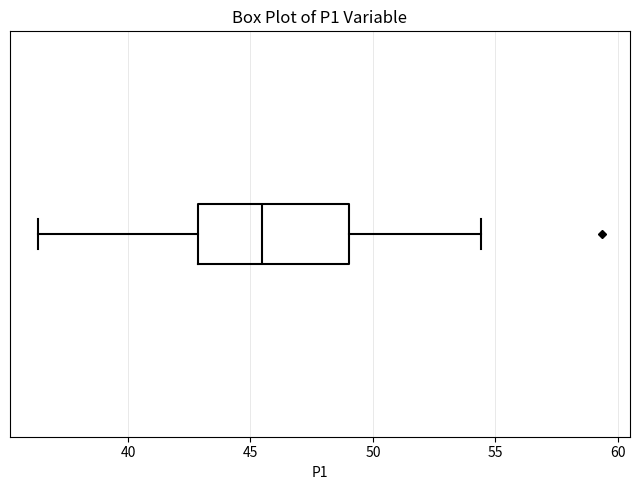

Read this box plot against the x-axis: the position of the median line, the range covered by the box, and the ends of both whiskers. The values are not printed on the chart, so give them approximately, as read against the axis.

median 45.5, box 43.0 to 49.0, whiskers 36.5 to 54.5